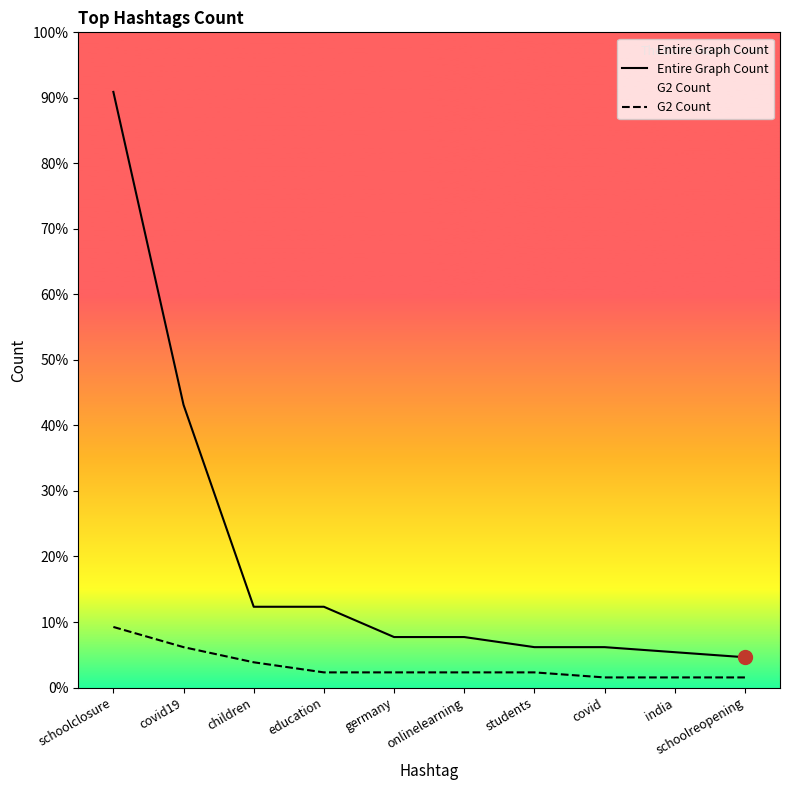

Does the chart have visible grid lines?

No